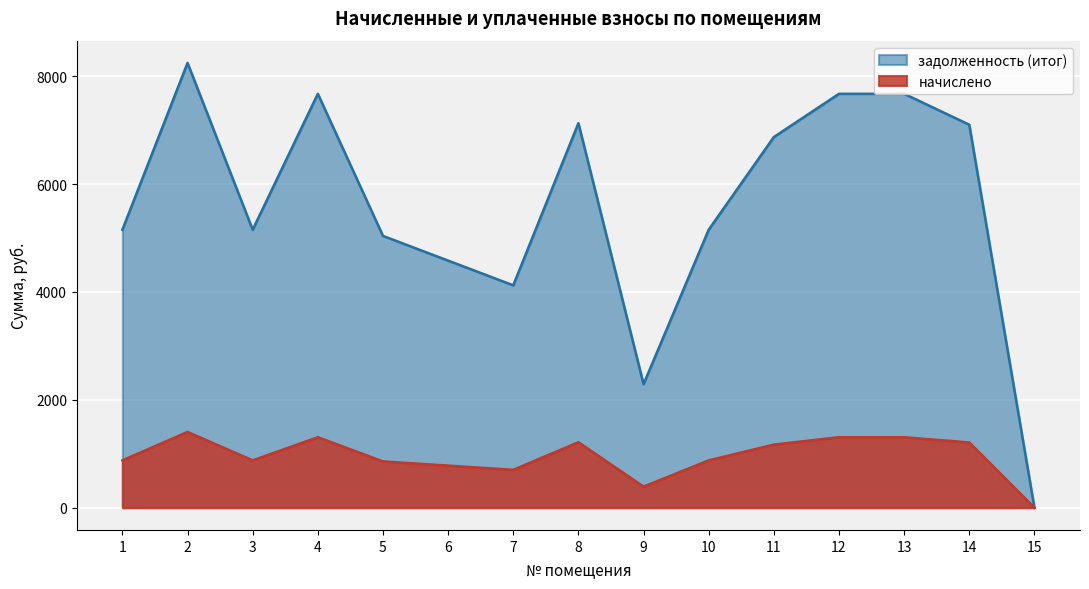

List the series in order of their peak value, highest first.

задолженность (итог), начислено